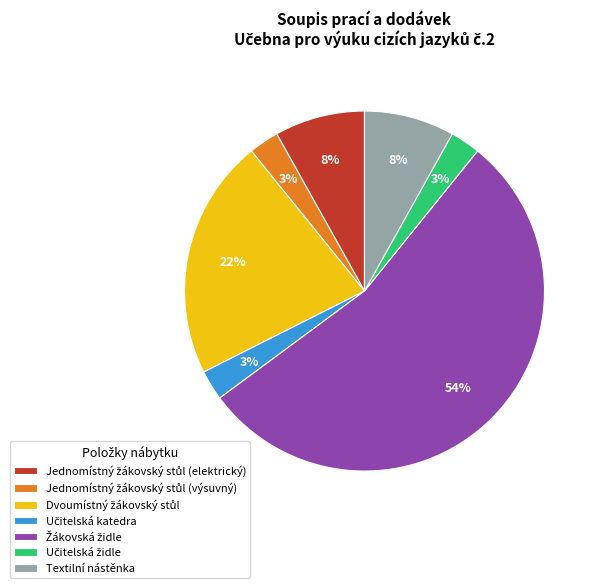

Does any single category account for the majority?

Yes